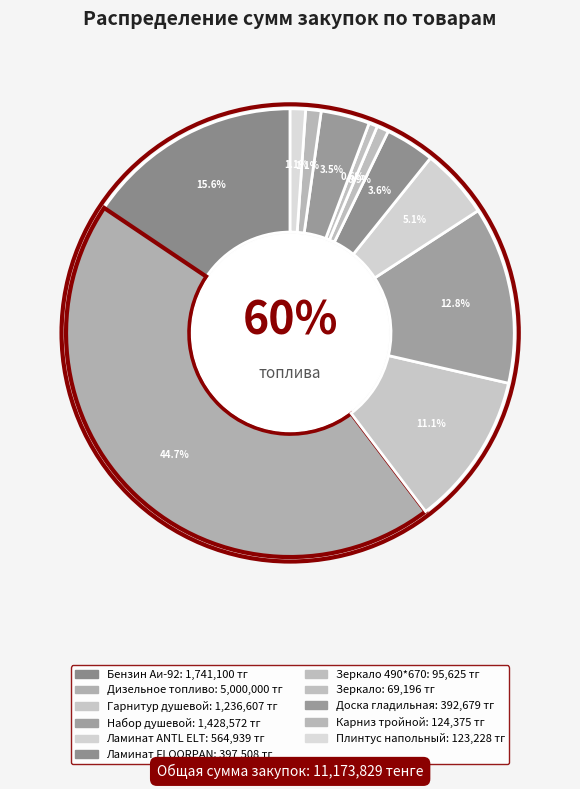

How many slices are in this pie chart?

11